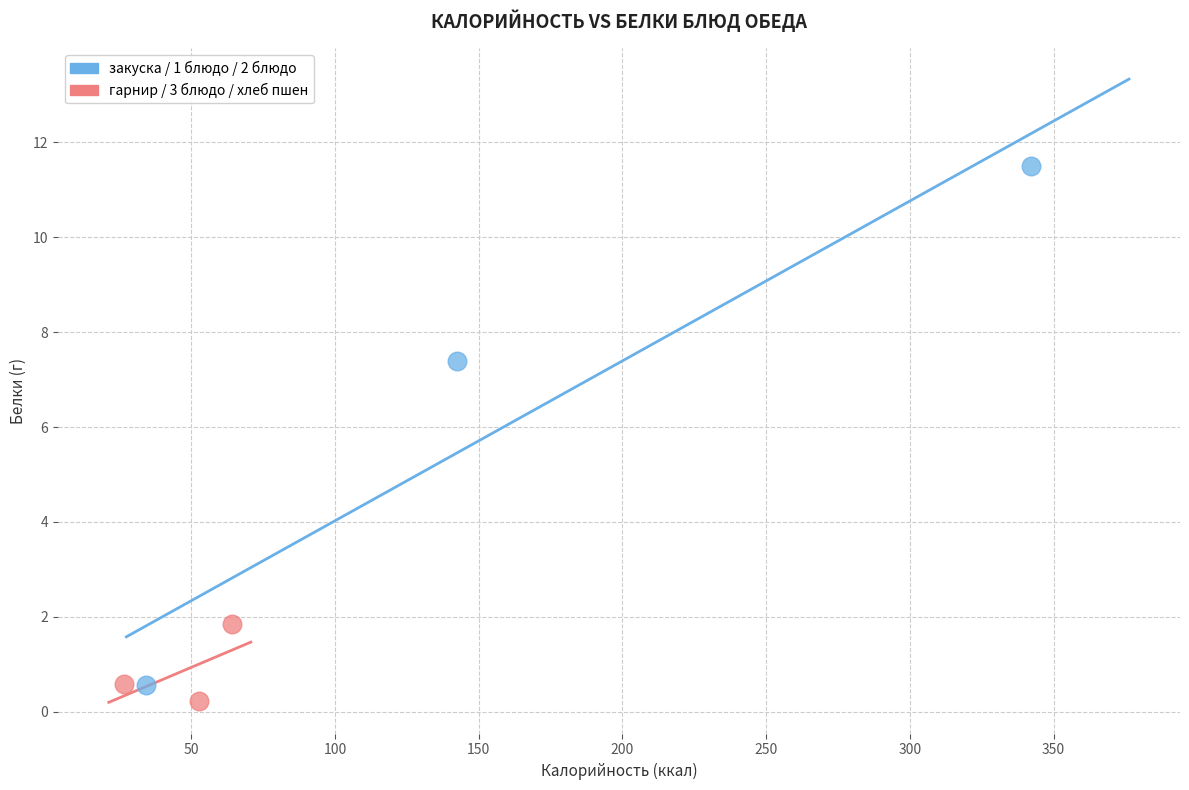

Which series contains the lowest Y value?

гарнир / 3 блюдо / хлеб пшен